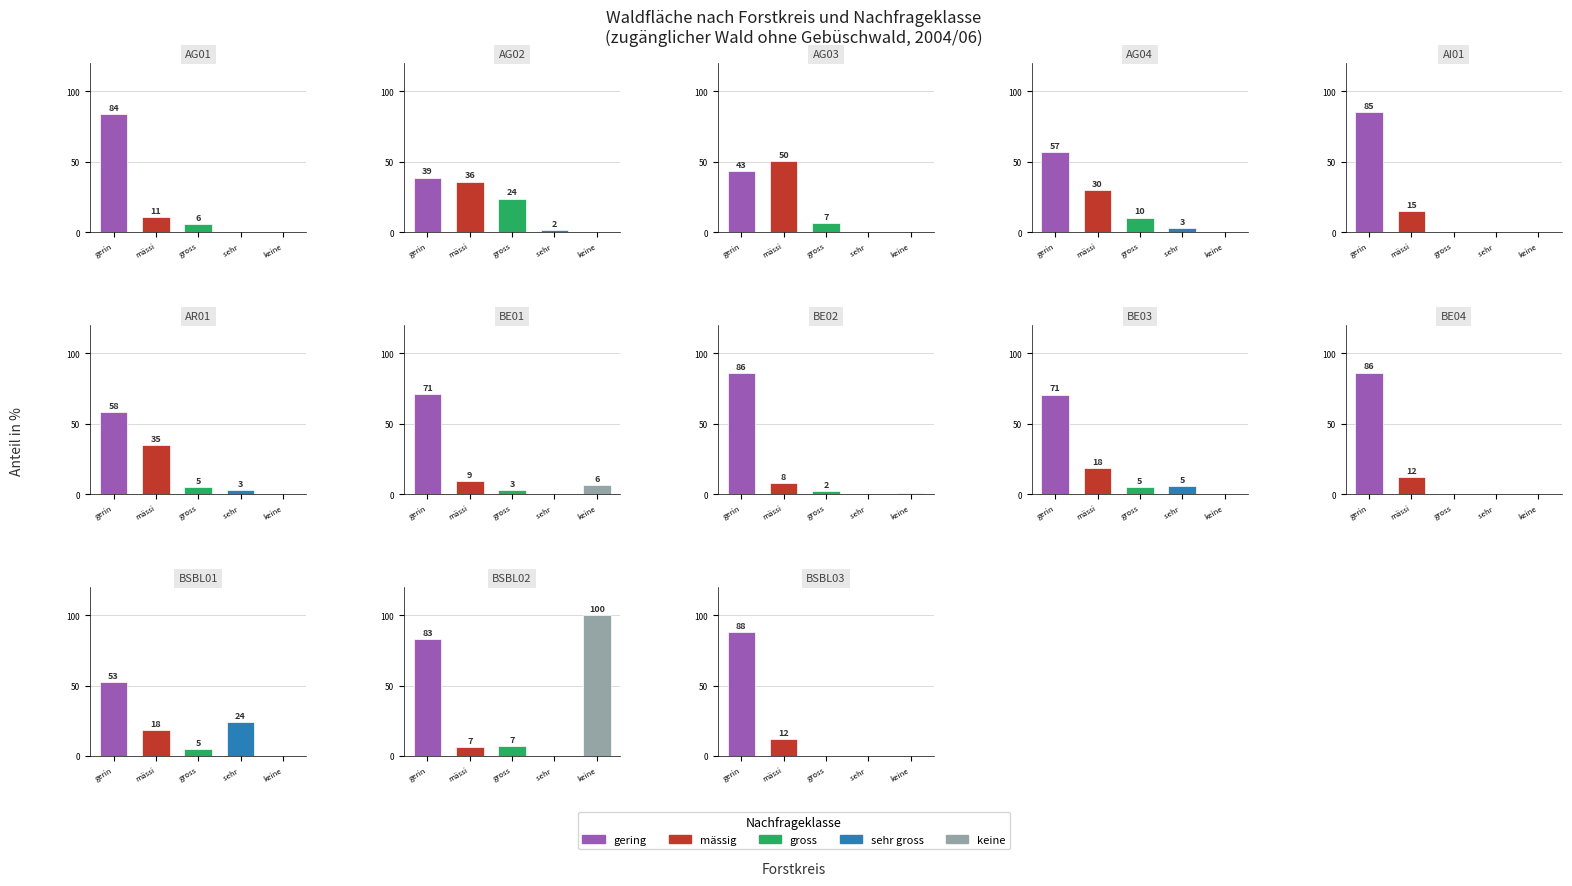

Between AG02 and BE02, which is larger?

BE02